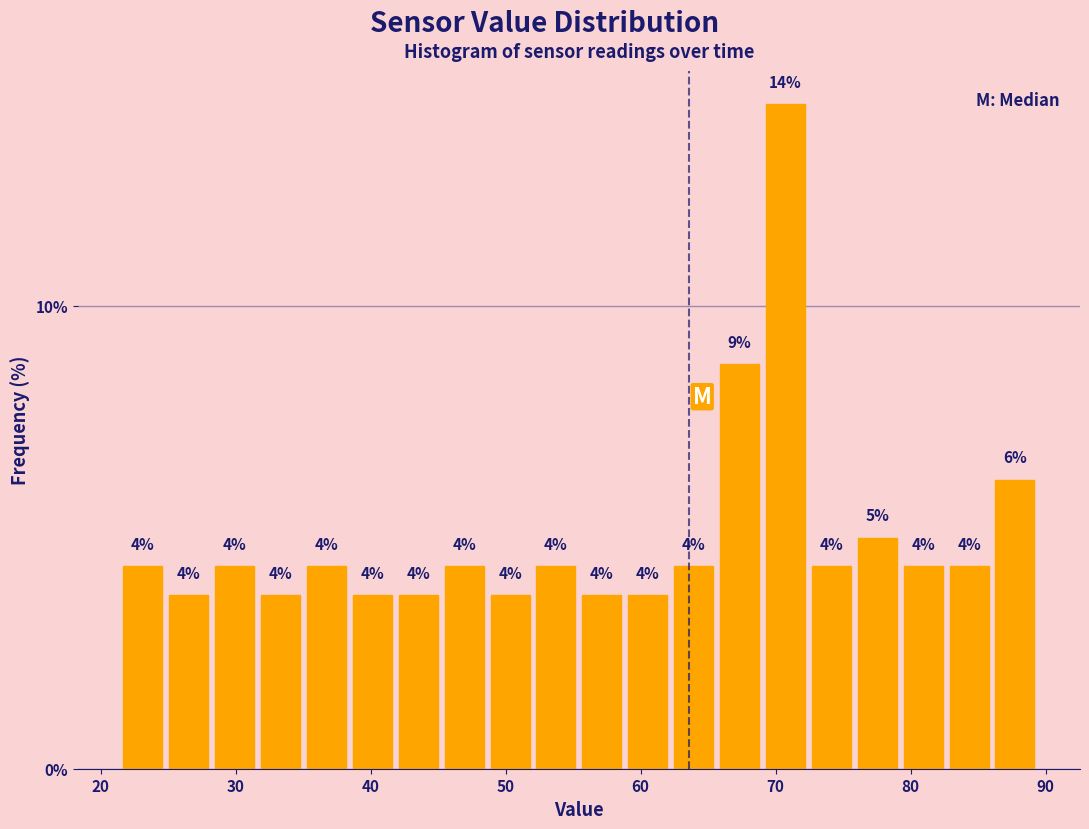

Read against the x-axis, roughly where is the centre of the tallest bar?

71